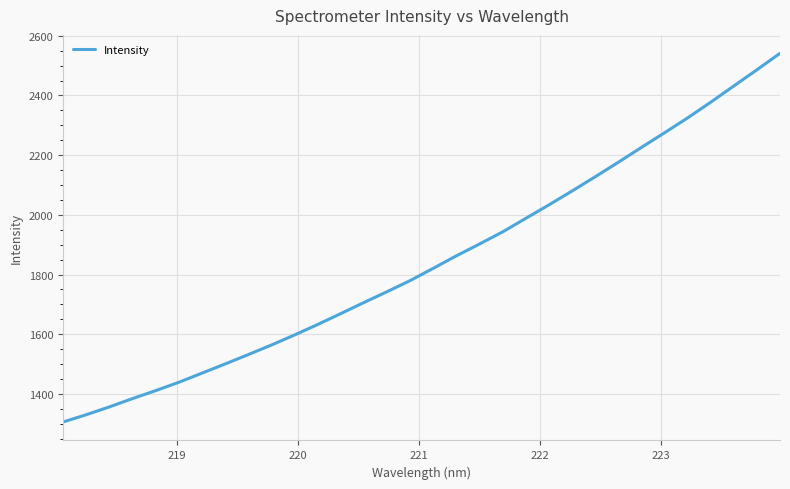

What is the average value?

1844.3